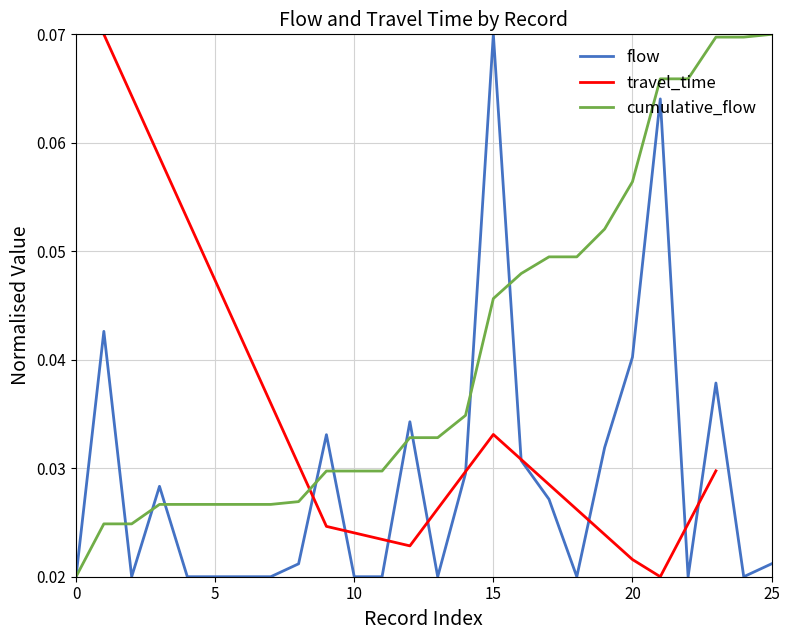

Is it true that the value at 9 is 0.0?

False